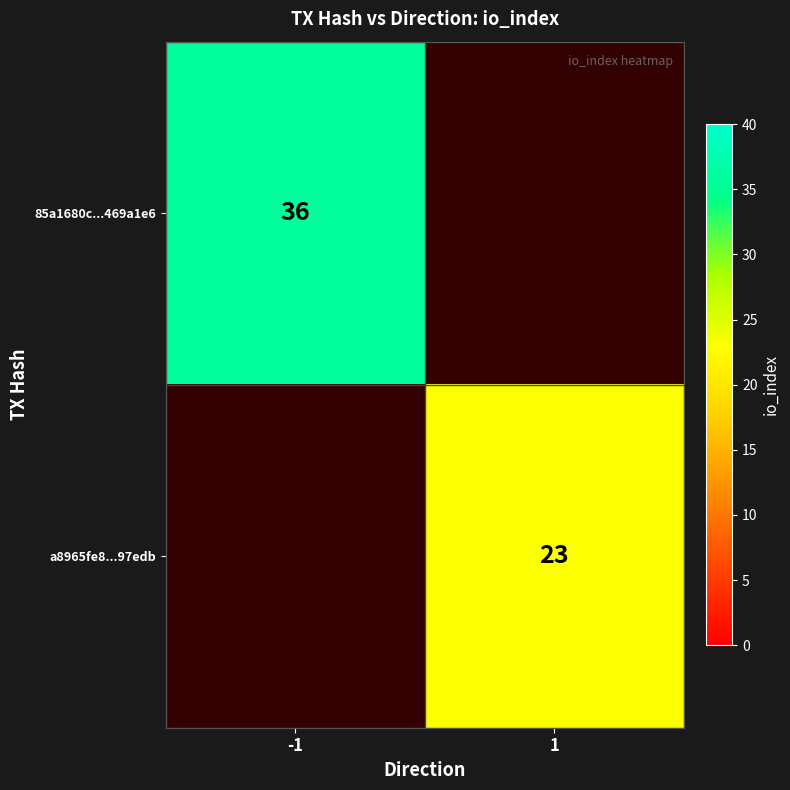

Is it true that 85a1680c...469a1e6 equals 58 at -1?

False